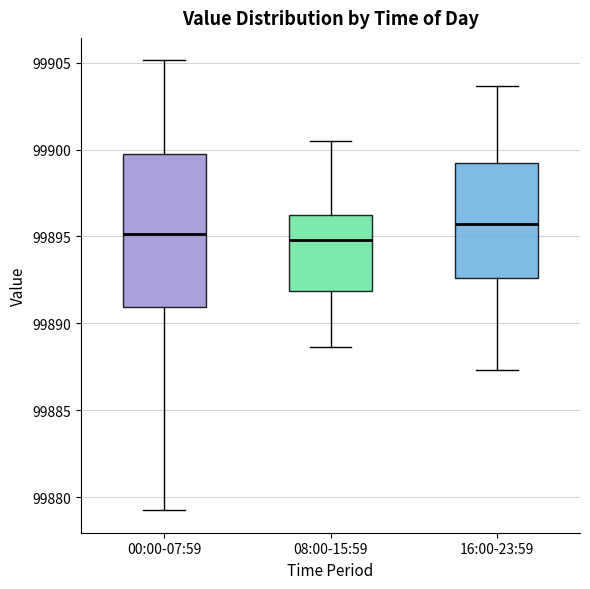

Where does the median line of the box for 08:00-15:59 sit on the y-axis? The values are not printed on the chart, so give them approximately, as read against the axis.

99895.0